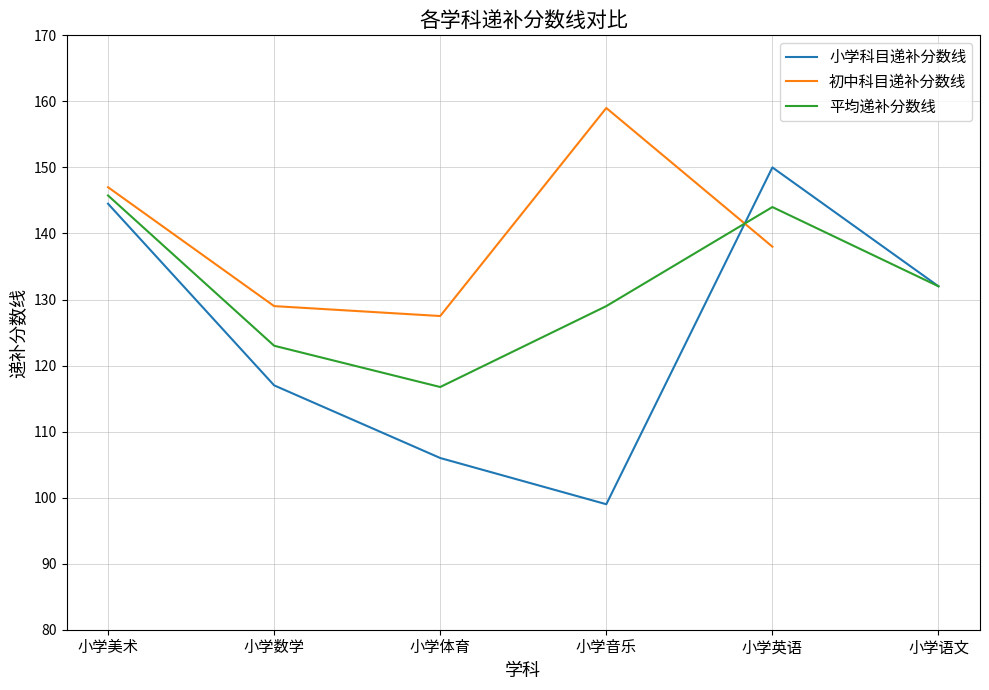

How many lines are shown in the chart?

3